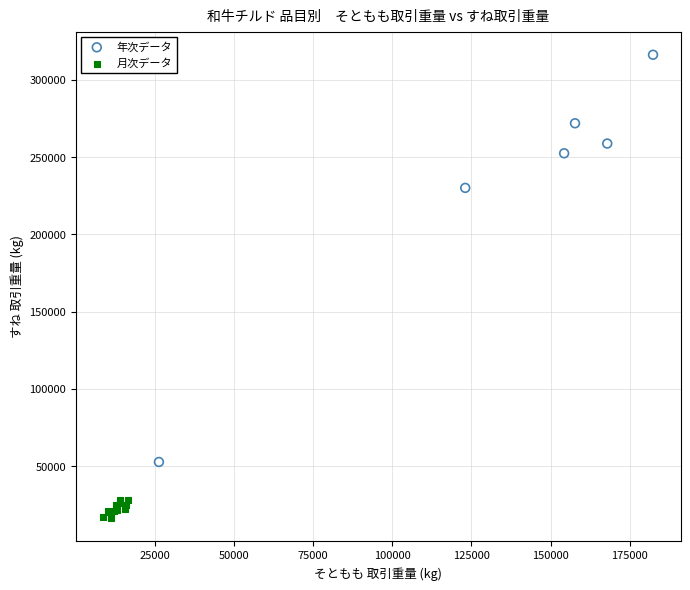

Which series reaches the minimum Y coordinate?

月次データ